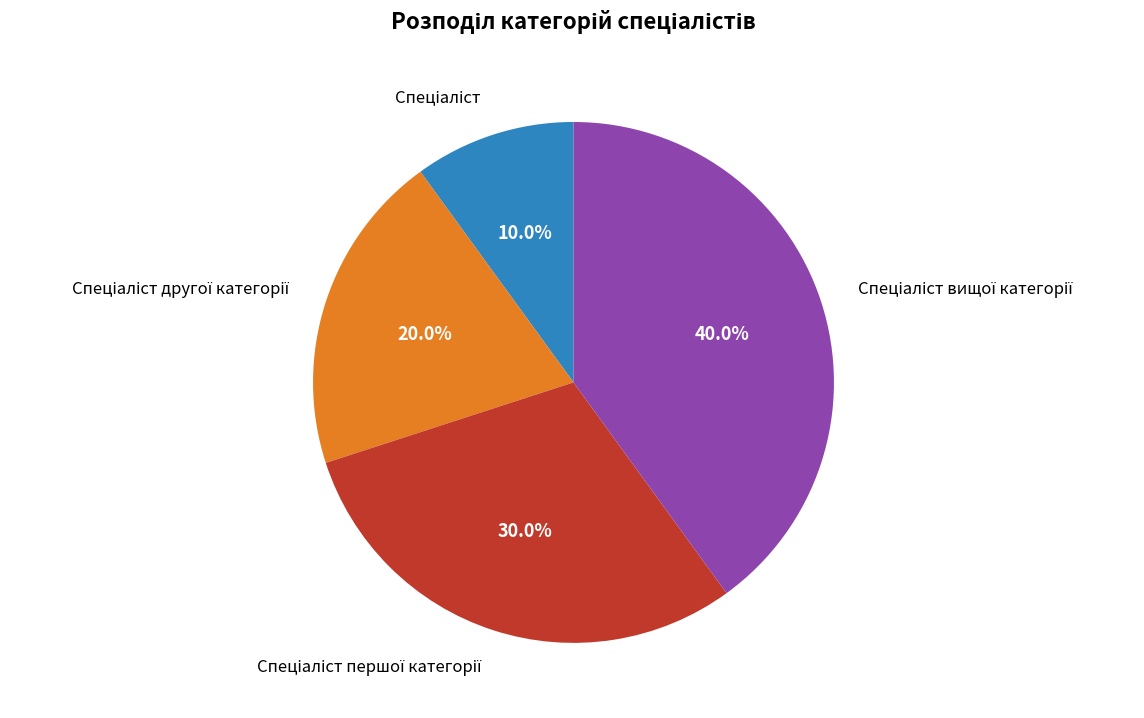

Is there any slice that represents more than half of the pie?

No